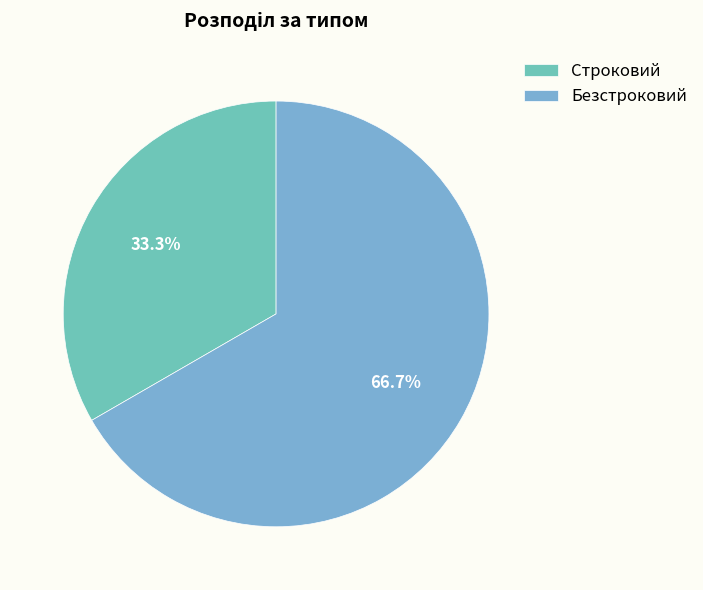

What percentage is the Безстроковий slice, to the nearest percent?

67%